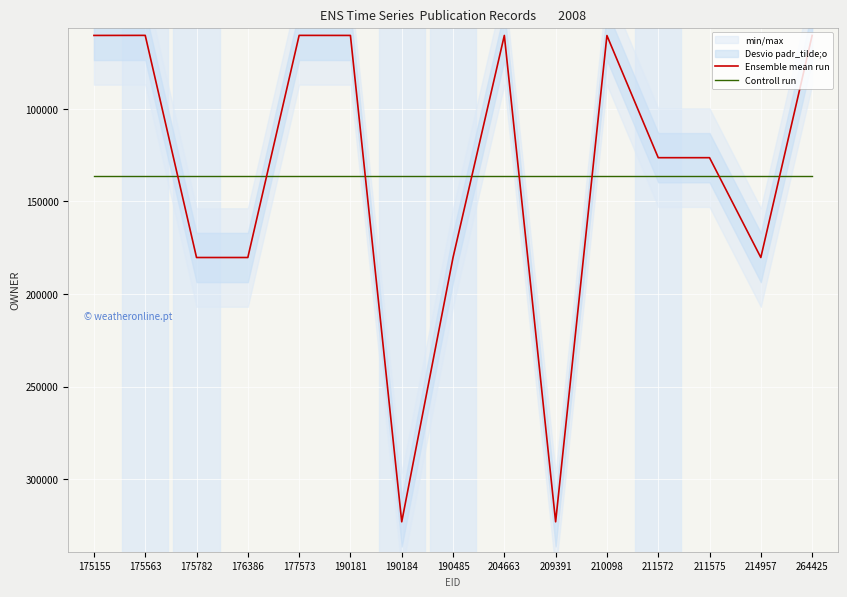

At which category is the sum across all series the highest?

190184